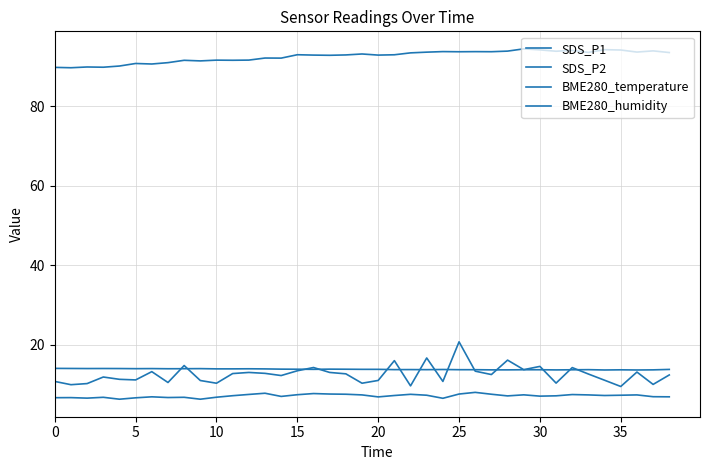

True or false: SDS_P1 and SDS_P2 intersect in this chart.

False